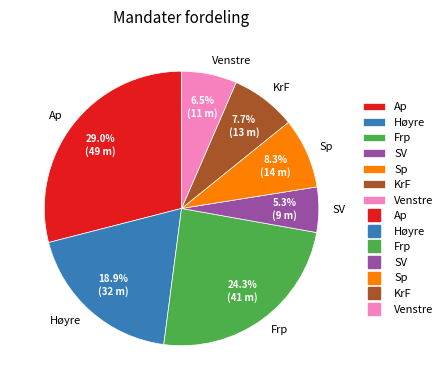

Does Venstre account for over 50% of the chart?

No